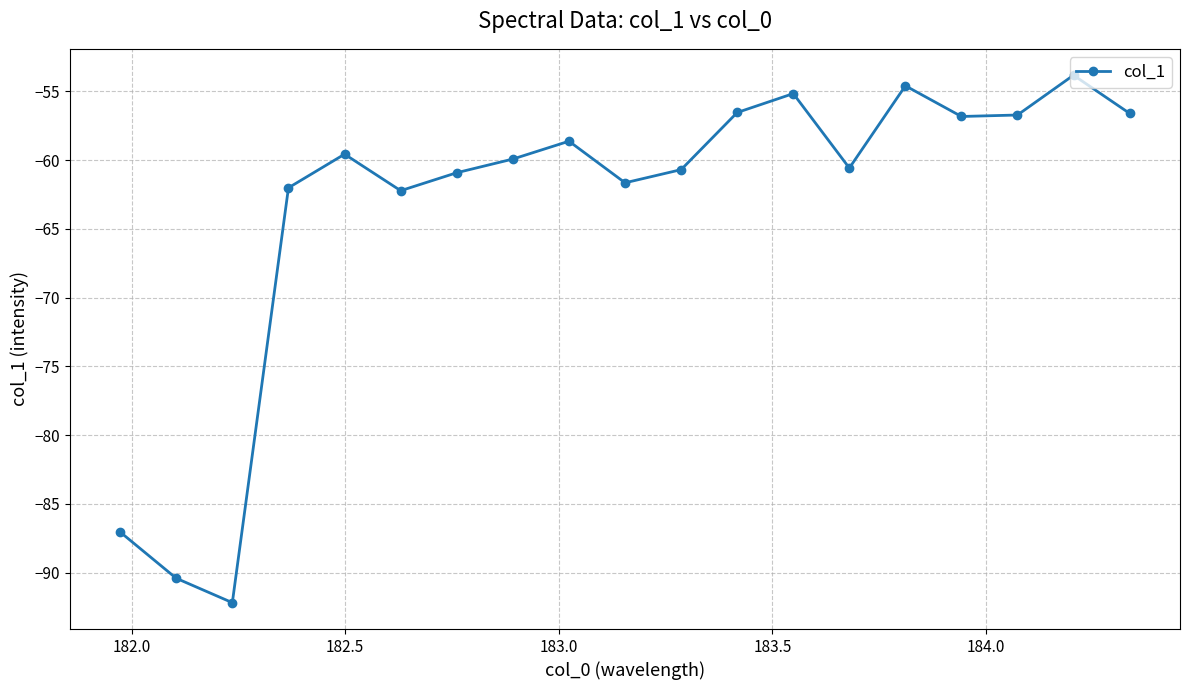

What is the sum of all values?

-1206.2